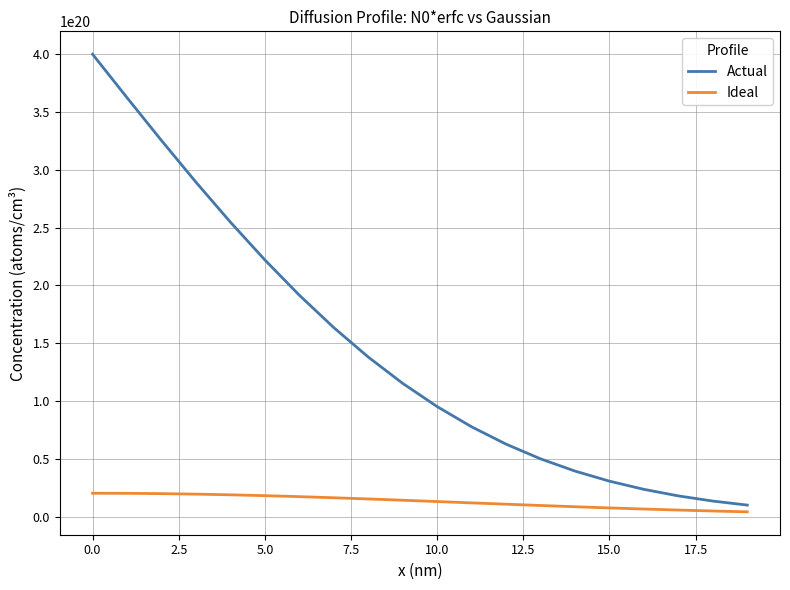

Is this an area chart (filled region under the line)?

No